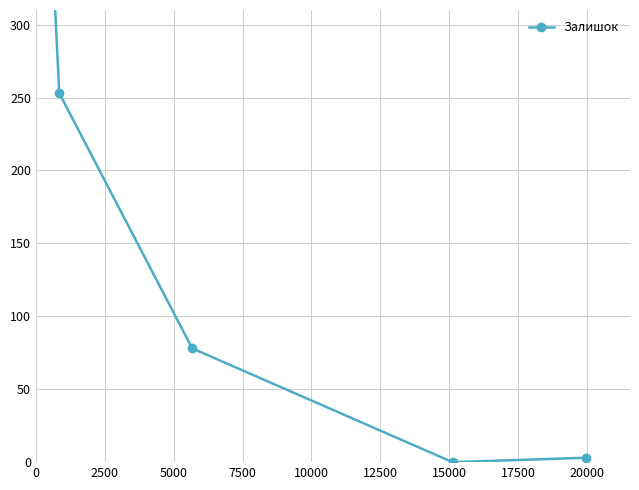

How many positive values are there?

5